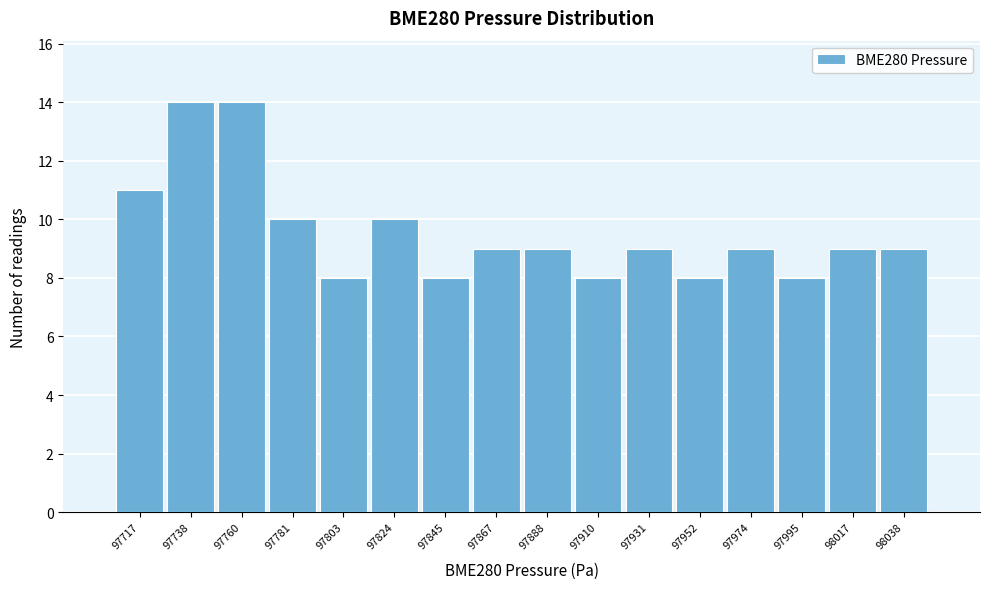

Reading left to right, list all the values displayed in this chart.

97717=11	97738=14	97760=14	97781=10	97803=8	97824=10	97845=8	97867=9	97888=9	97910=8	97931=9	97952=8	97974=9	97995=8	98017=9	98038=9